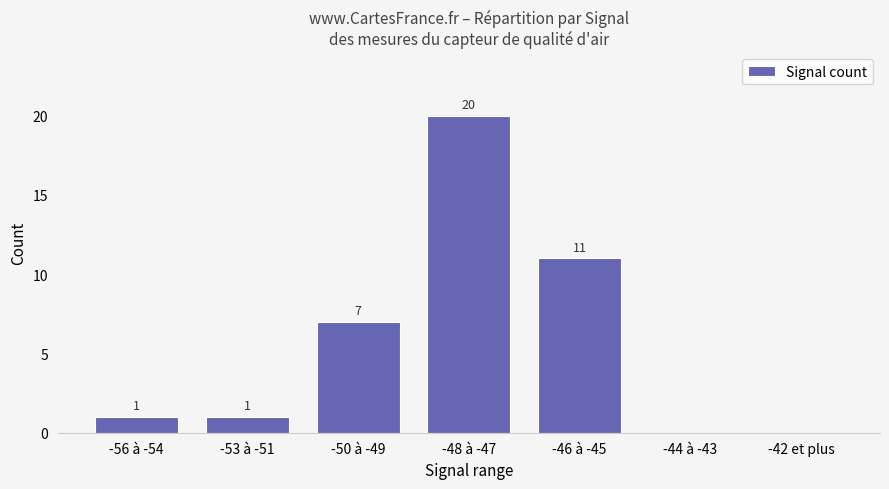

True or false: the data shows 7 at -50 à -49.

True